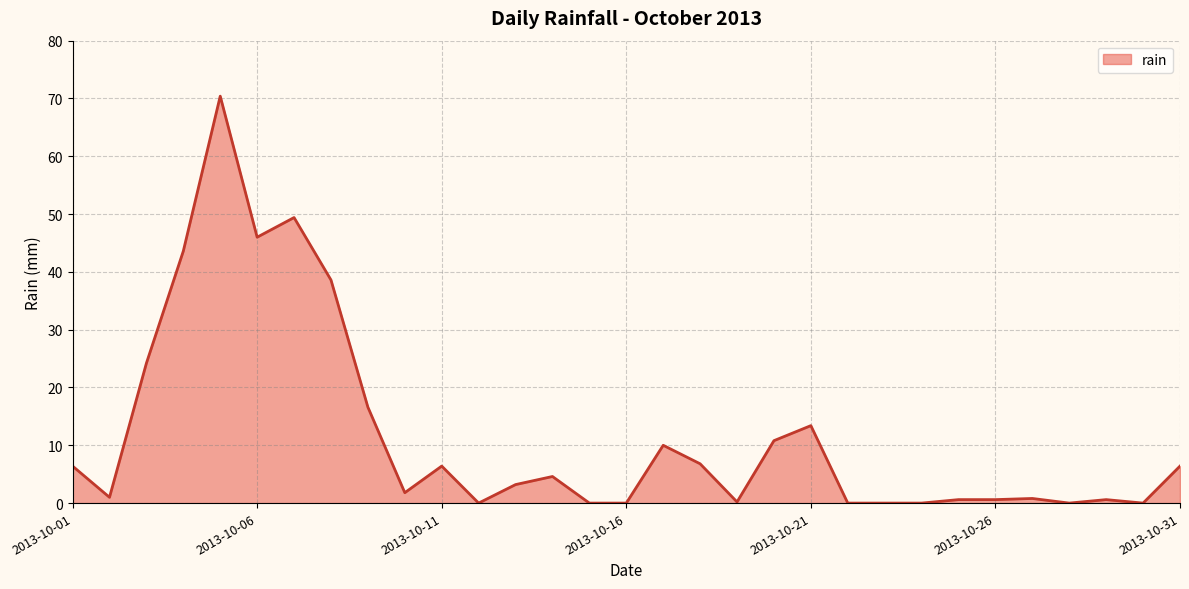

What is the difference between the maximum and minimum values?

70.4